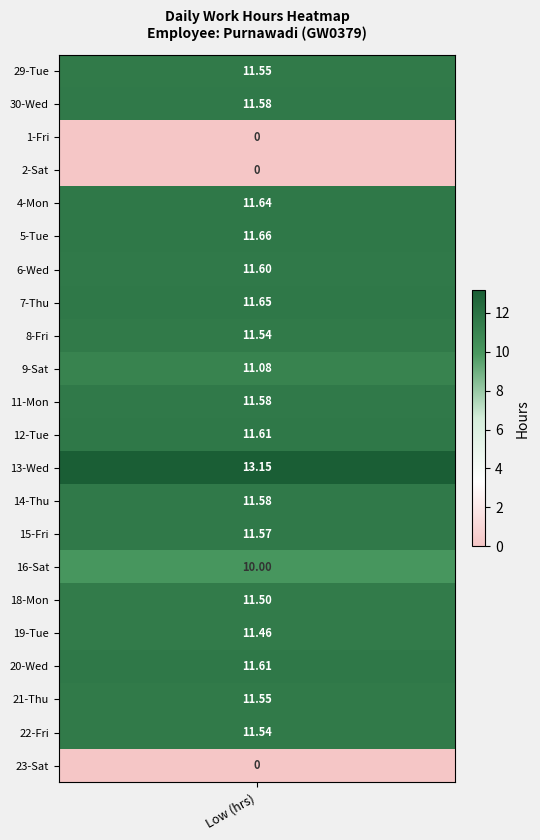

How many data points in 18 are above 0?

1